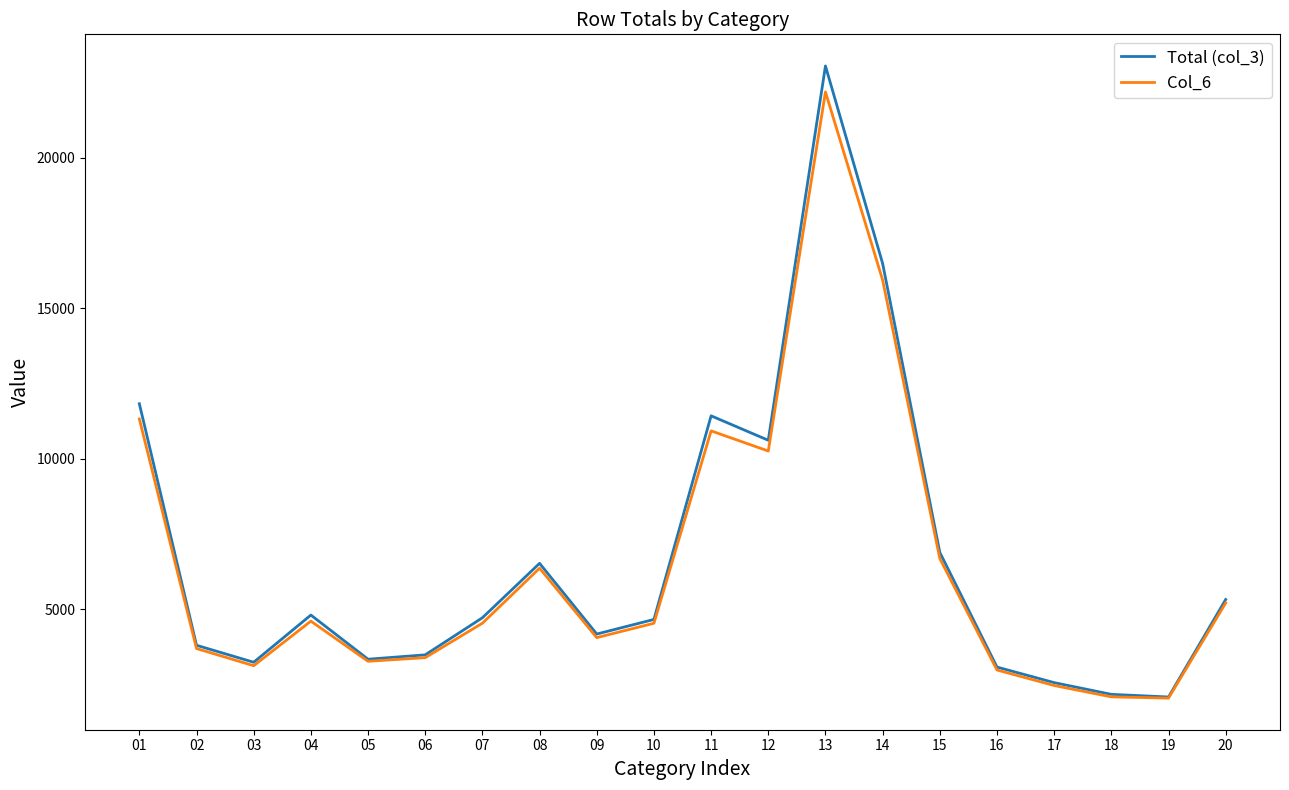

Is this an area chart (filled region under the line)?

No